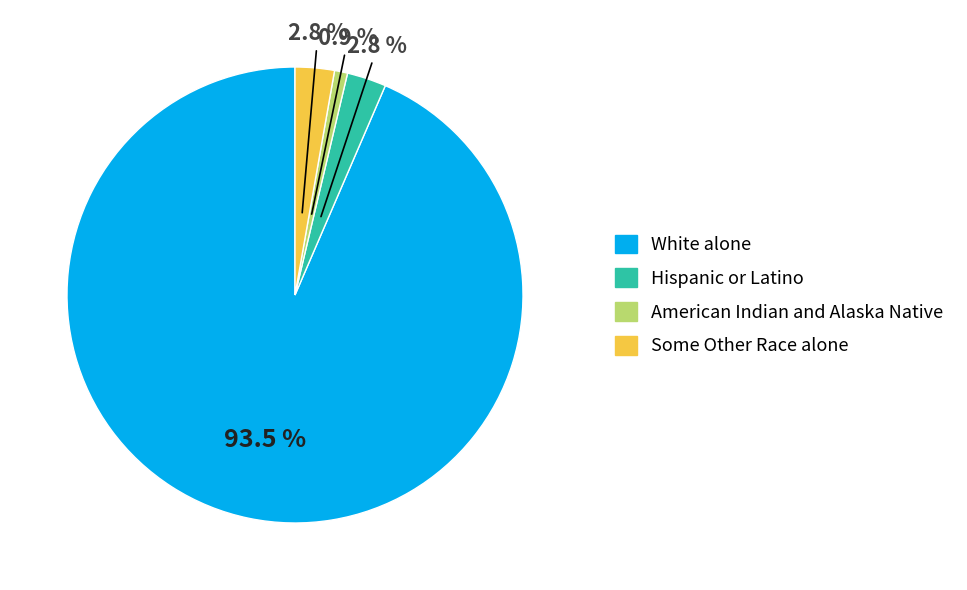

To the nearest percent, what is the average slice percentage?

25%